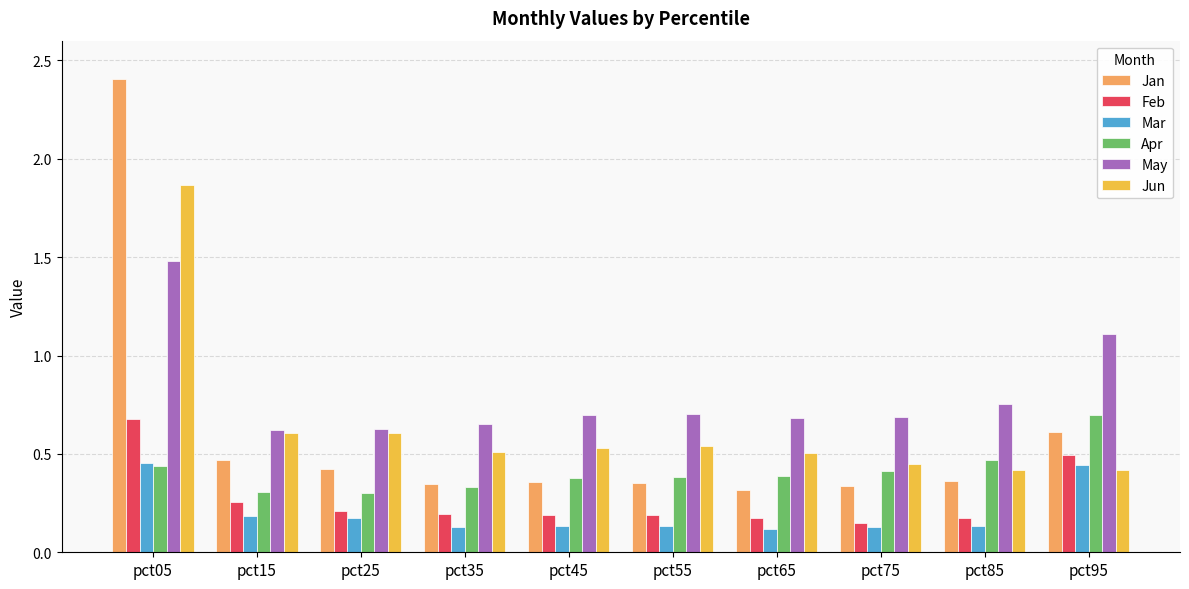

Which series has the largest range (max minus min)?

Jan